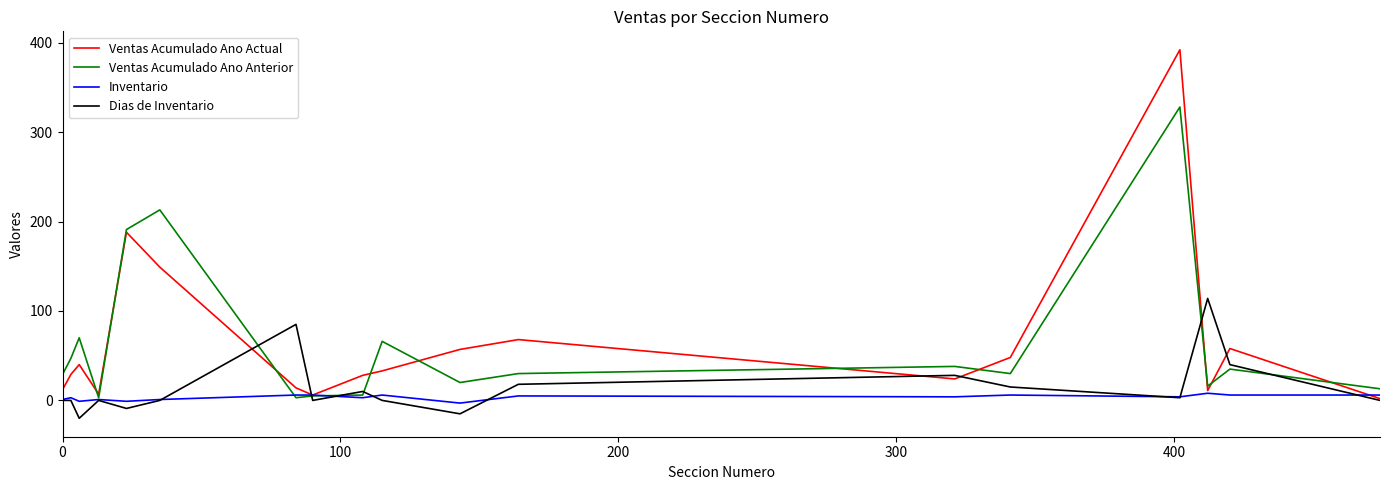

Which series has the widest spread of values?

Ventas Acumulado Ano Actual